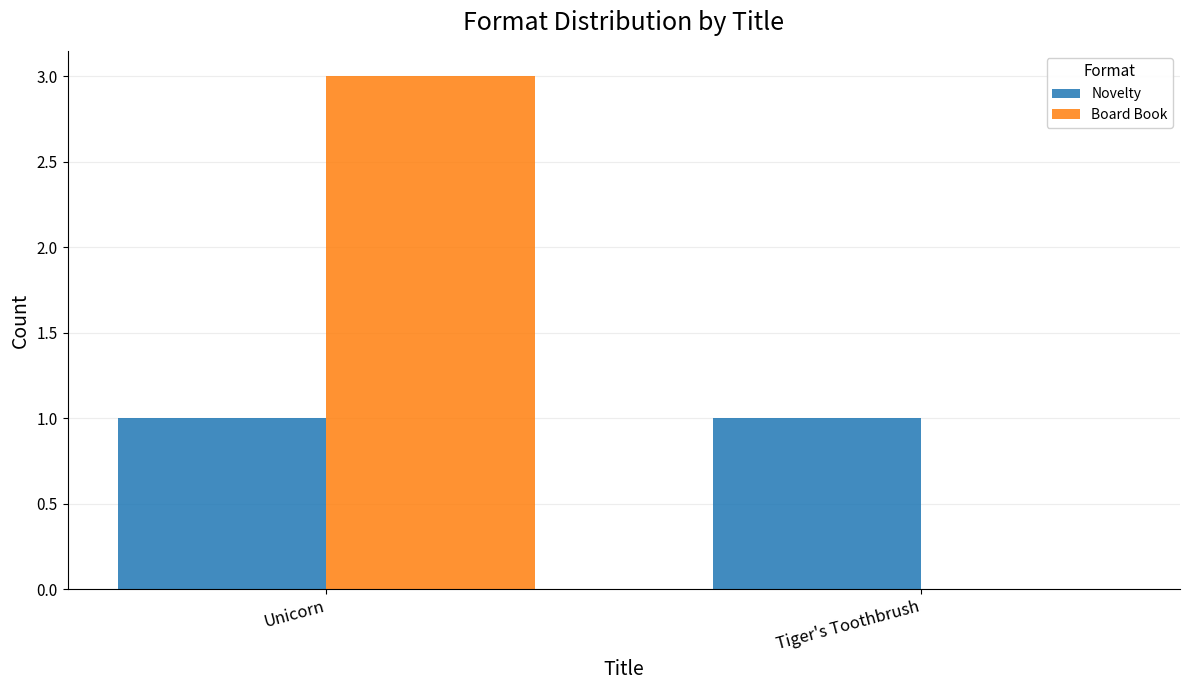

What is the sum of all Board Book values?

3